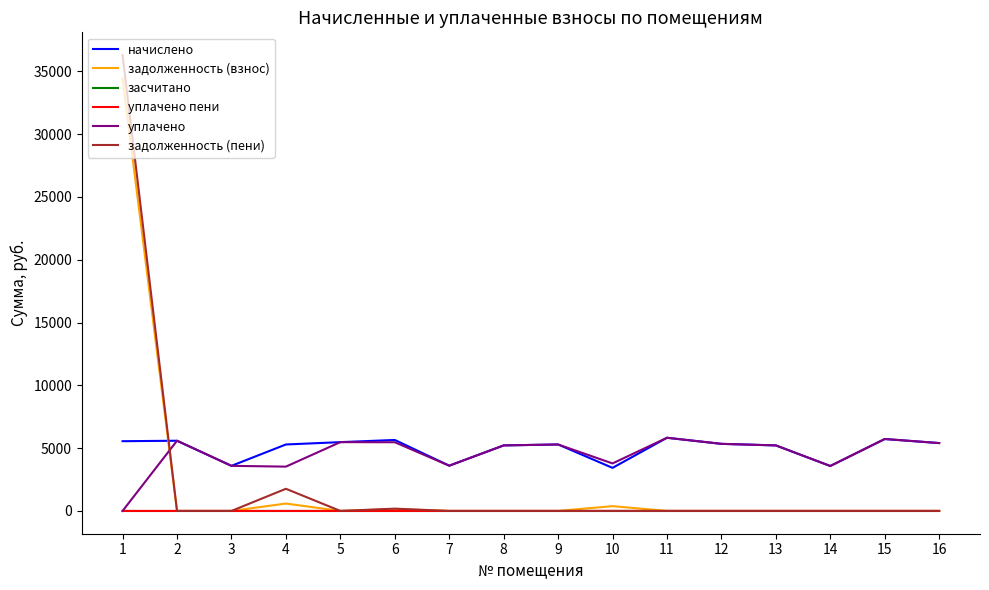

What is the maximum value shown in the chart?

36290.0